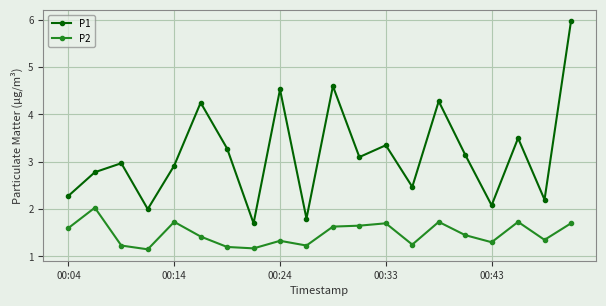

List the series in order of their overall mean, highest first.

P1, P2